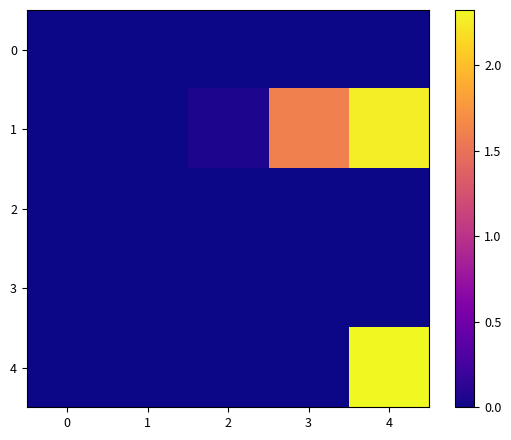

At 0, list the series in order from largest to smallest.

0, 1, 2, 3, 4